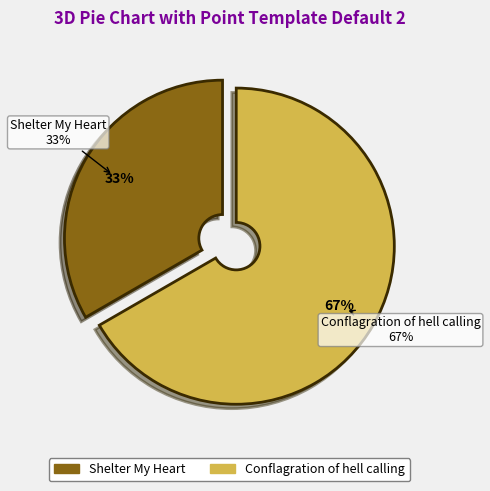

Rank the categories by value from lowest to highest.

Shelter My Heart, Conflagration of hell calling